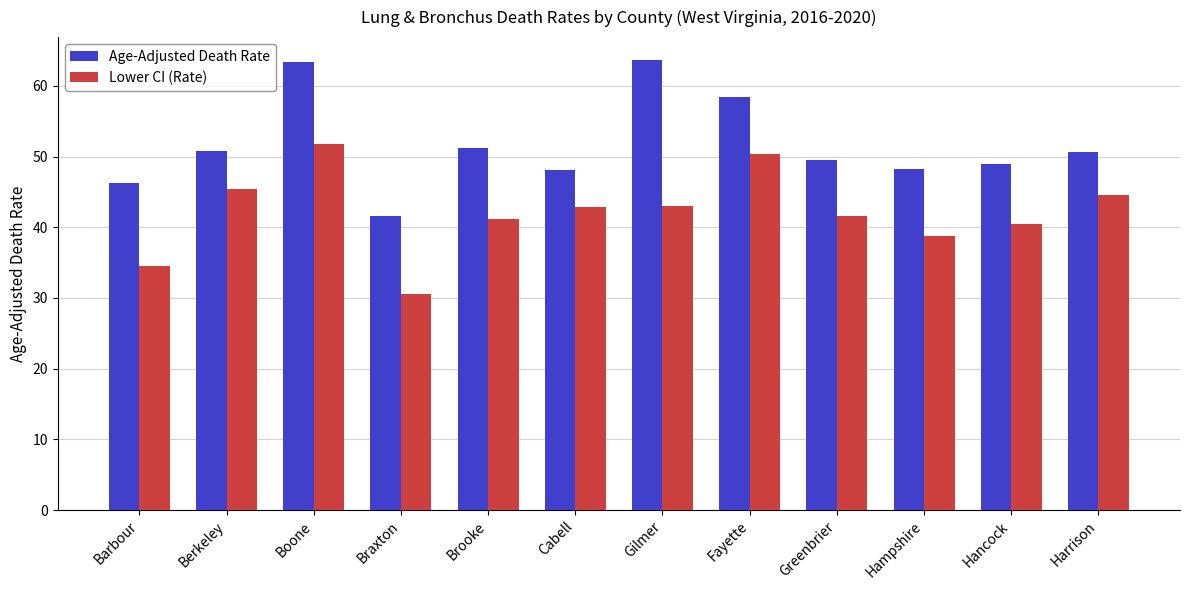

Between Boone and Gilmer, which series saw the biggest shift?

Lower CI (Rate)